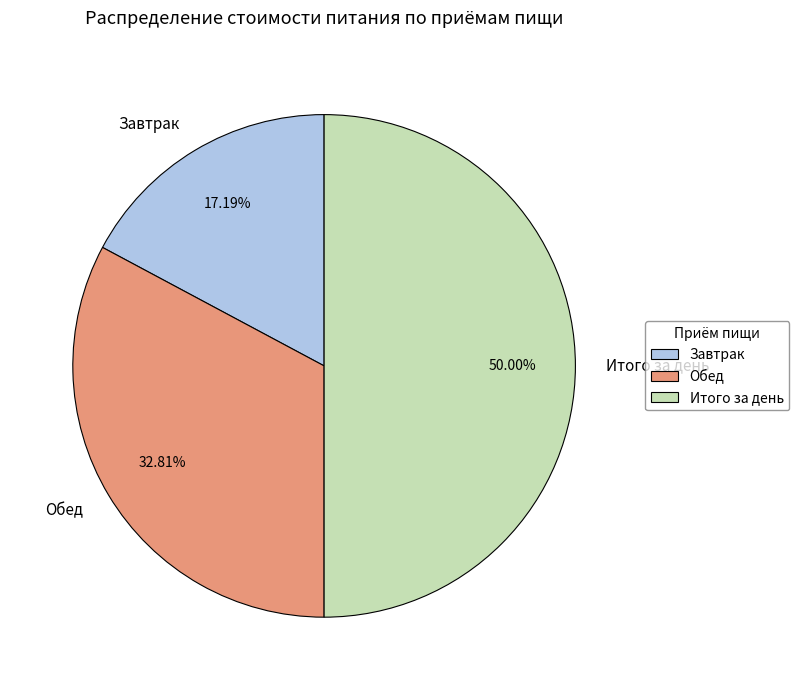

Count the number of slices in the pie.

3